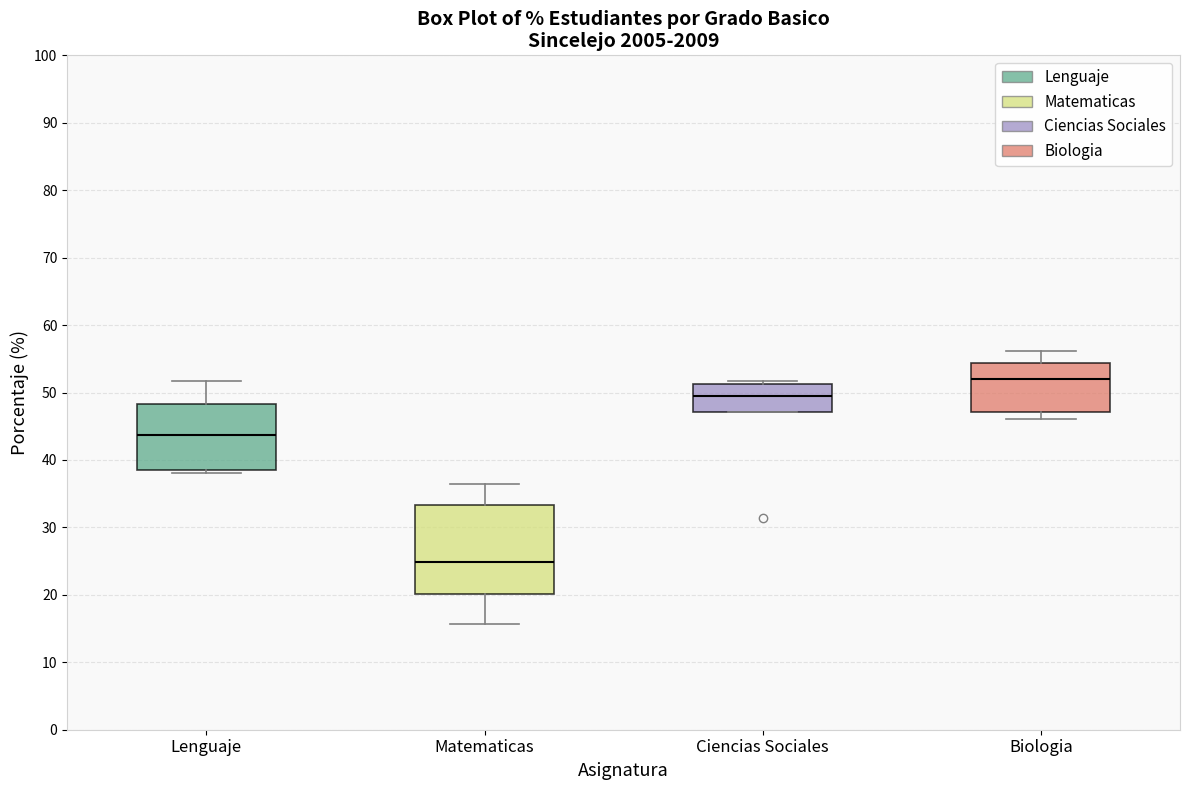

Which box's median line is the highest?

Biologia